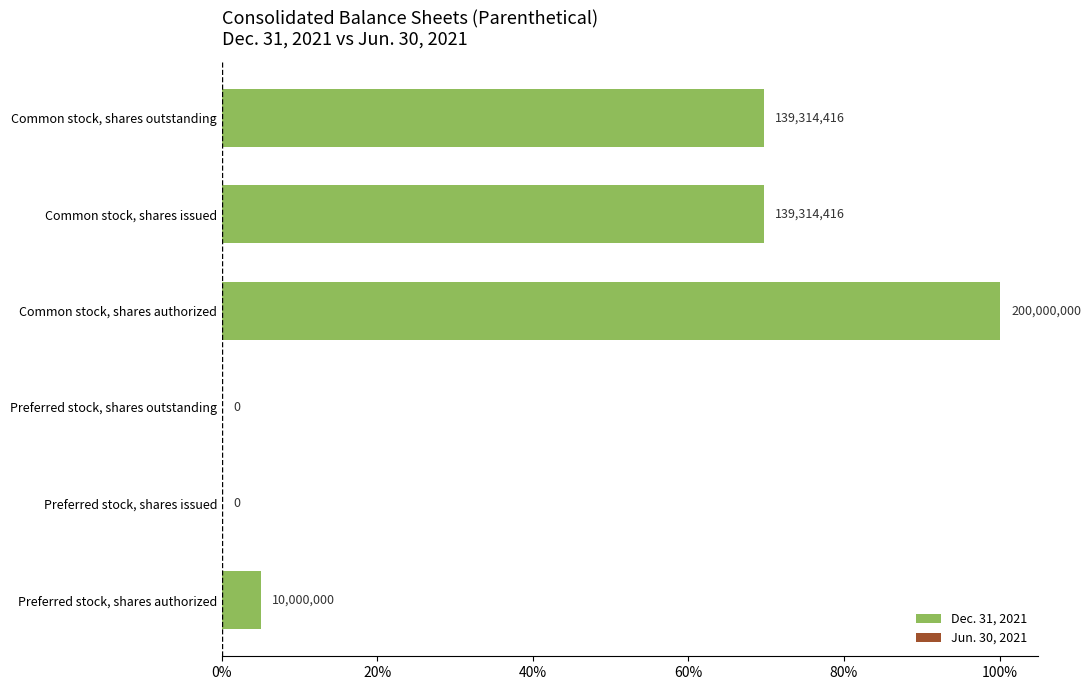

What is the value of the 5th bar from the left?

69.7